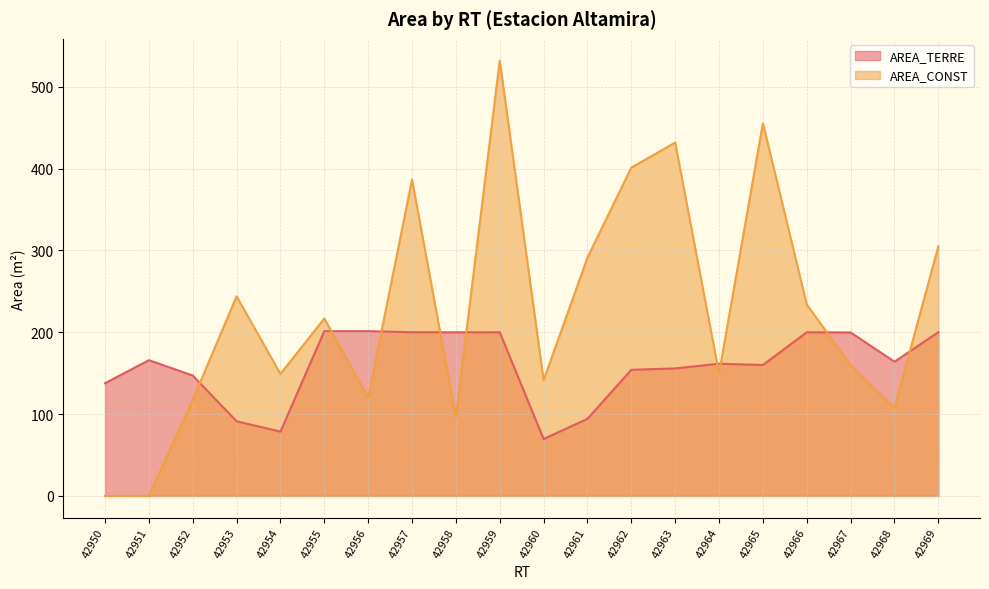

Does the chart display data point markers on the line(s)?

No